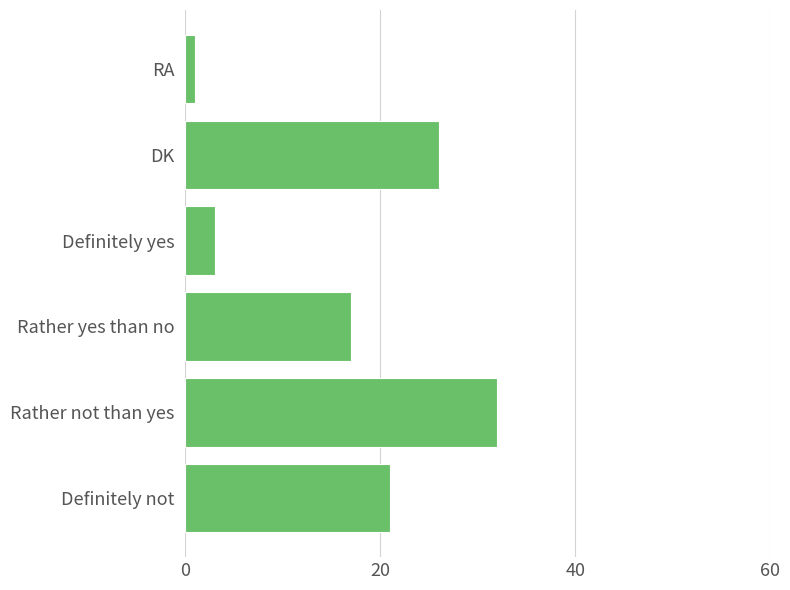

List the labels in order of value, smallest first.

RA, Definitely yes, Rather yes than no, Definitely not, DK, Rather not than yes